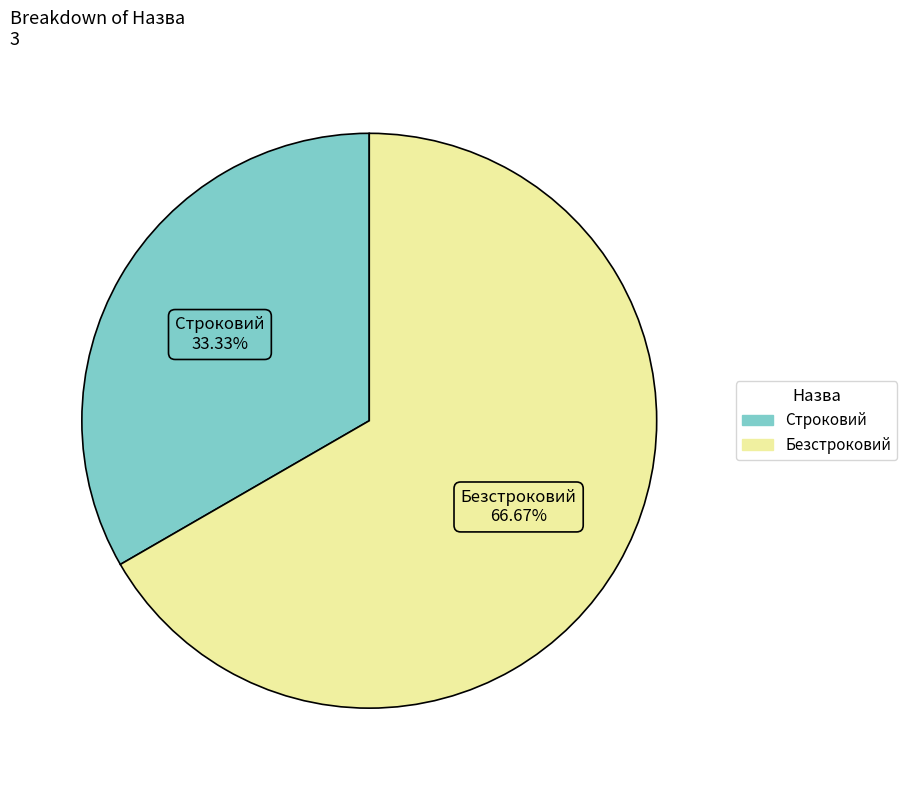

How many slices are in this pie chart?

2